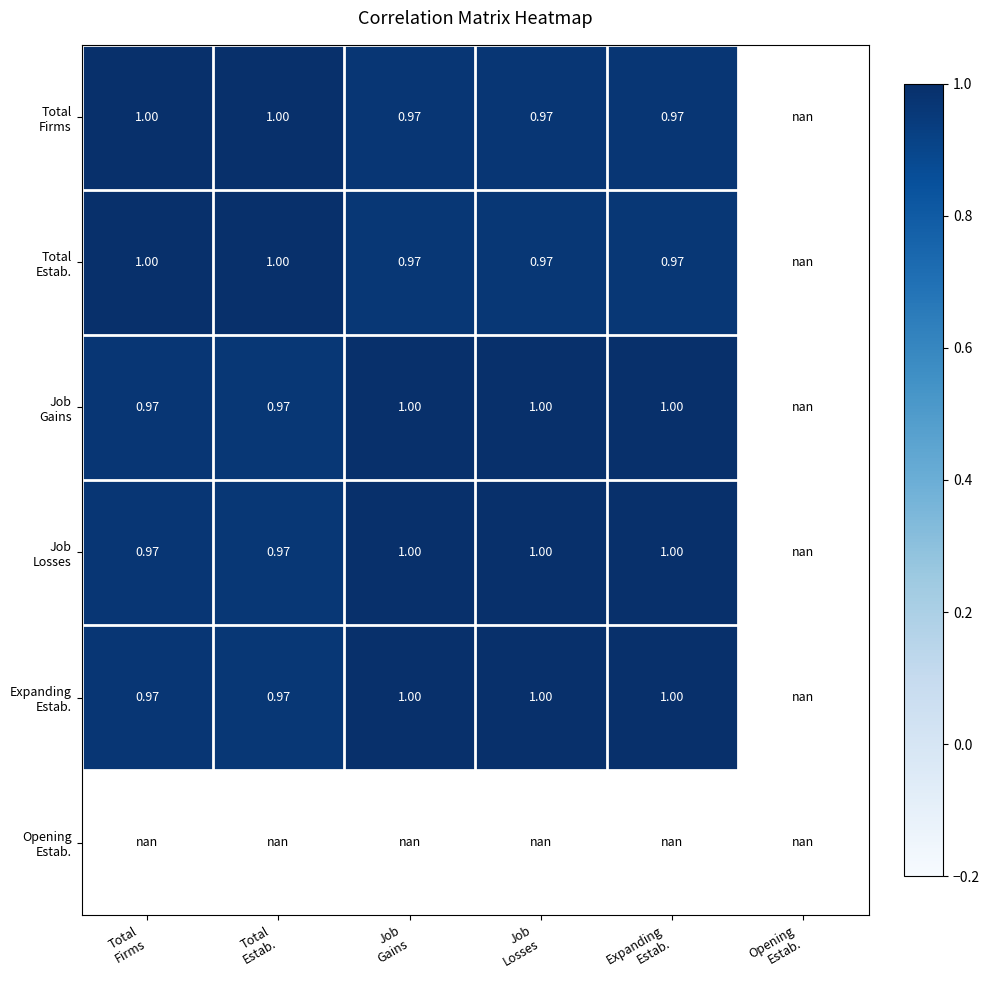

At Total Firms, list the series in order from smallest to largest.

Job Gains, Job Losses, Expanding Estab., Opening Estab., Total Estab., Total Firms